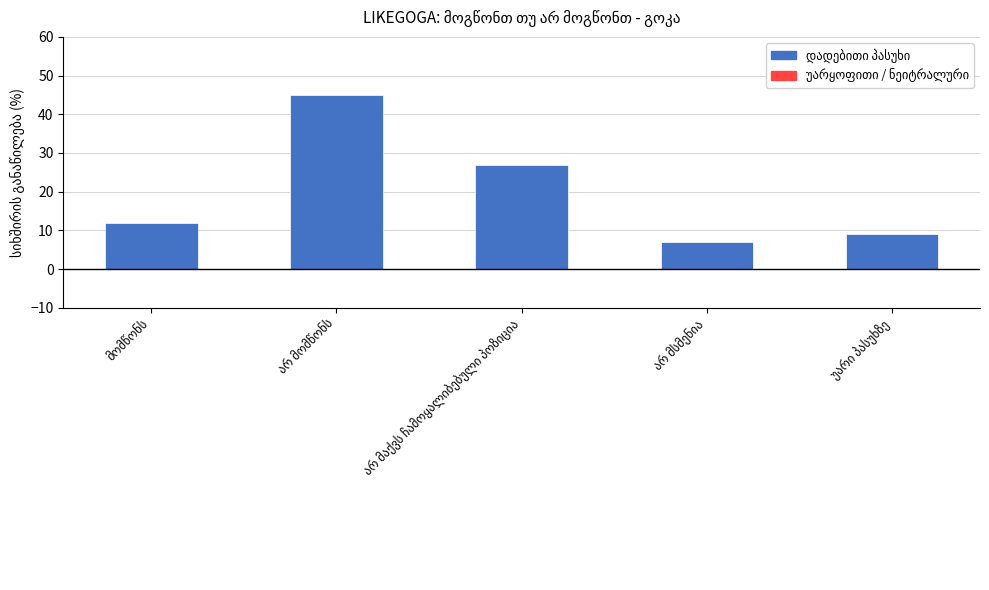

Reading right to left, what are all the values shown in this chart?

9	7	27	45	12